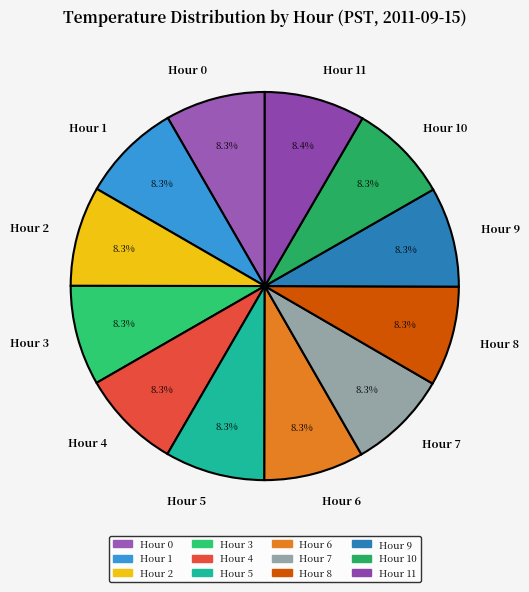

How much of the chart is everything except Hour 0?

91.7%